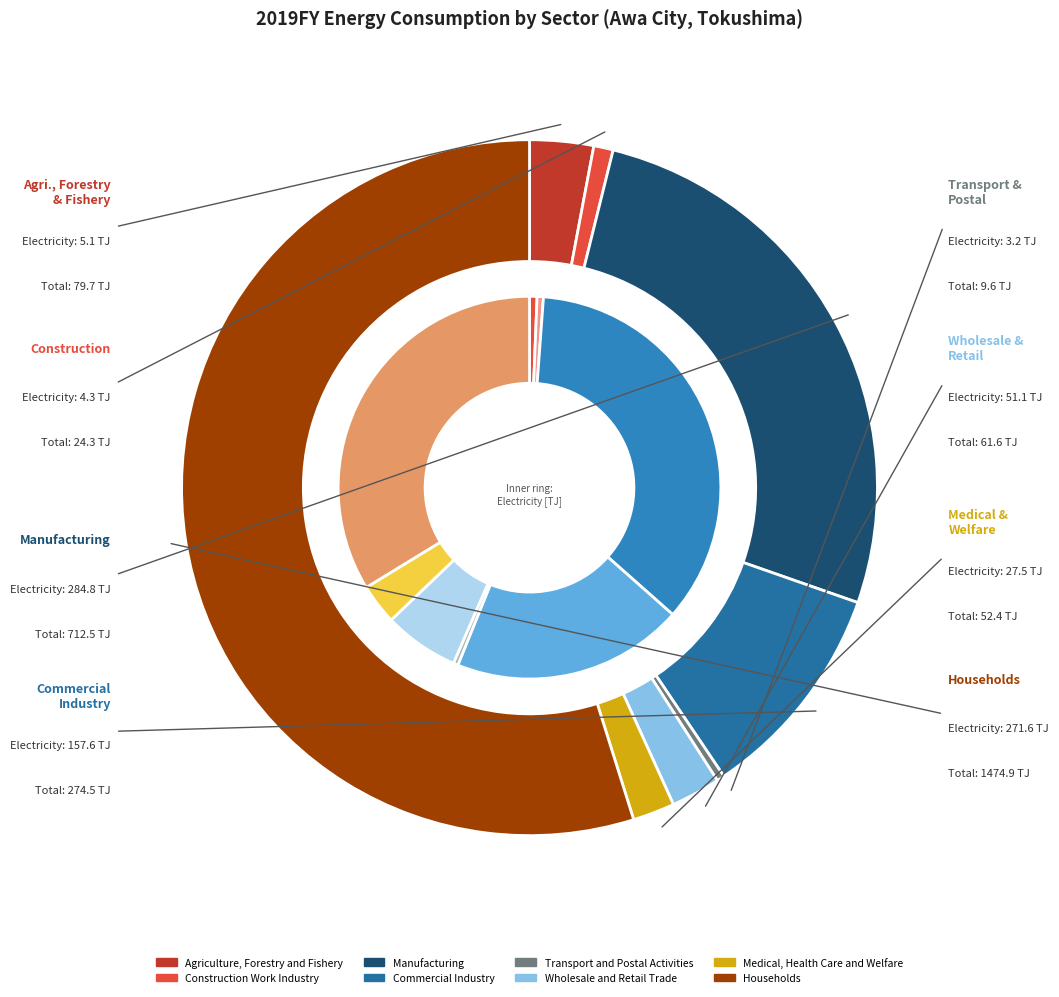

Count the number of slices in the pie.

8